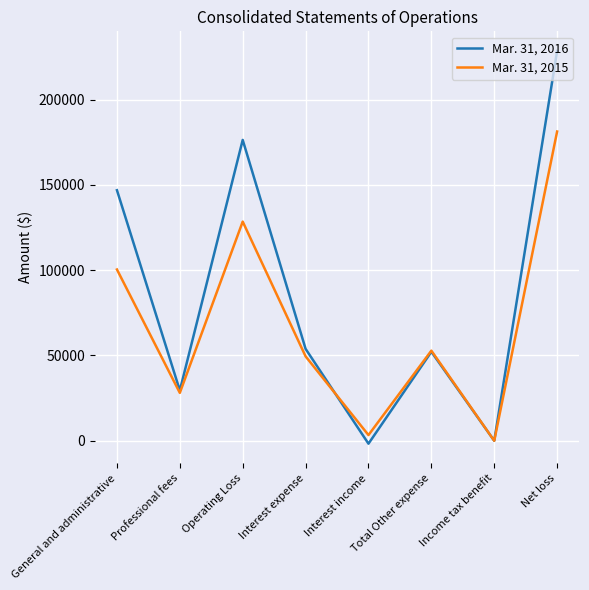

What is the sum of all Mar. 31, 2016 values?

685677